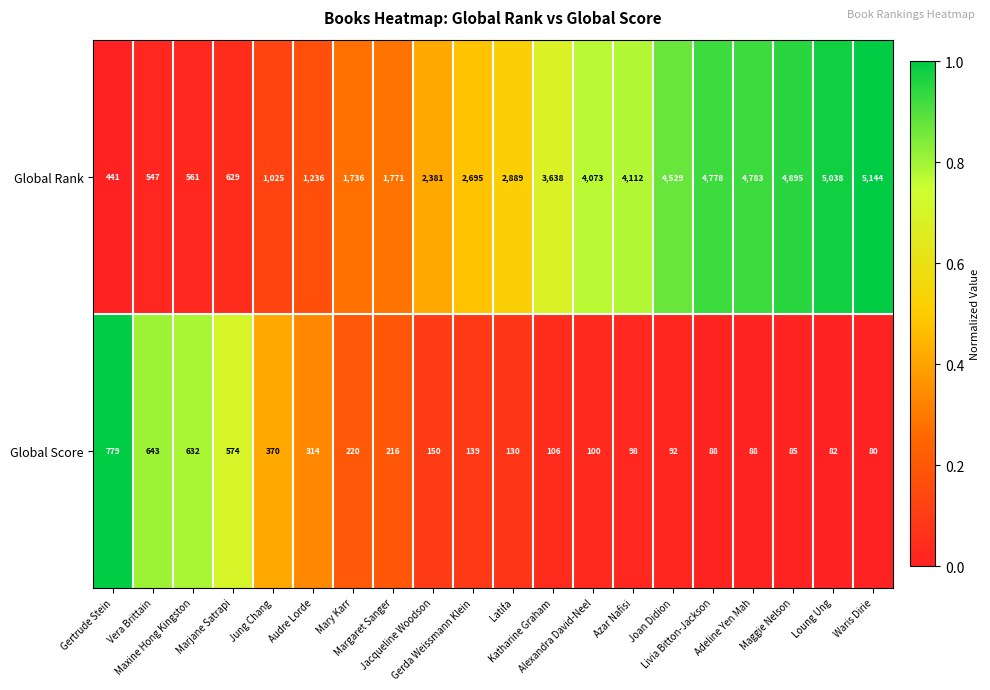

Which category has the lowest value across all series?

Waris Dirie